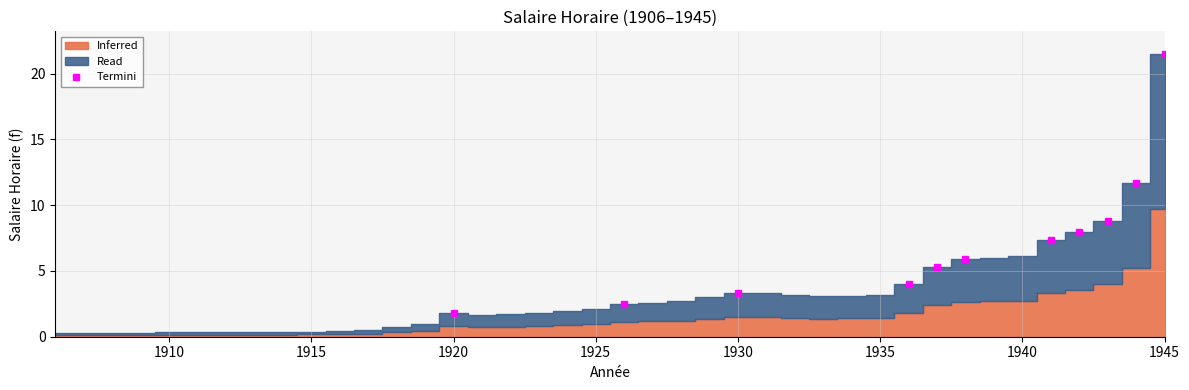

What is the highest value of the Termini series?

21.5